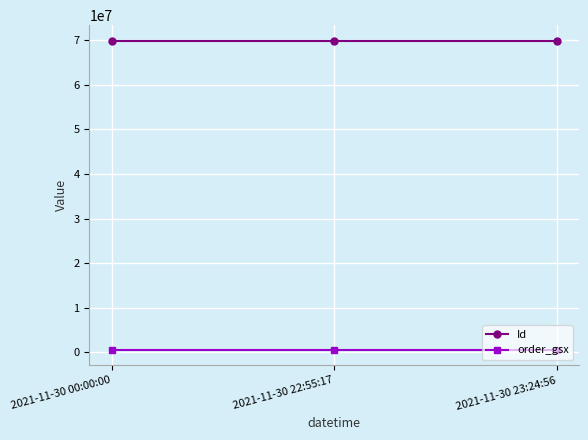

What is the label of the 1st point from the right?

2021-11-30 23:24:56